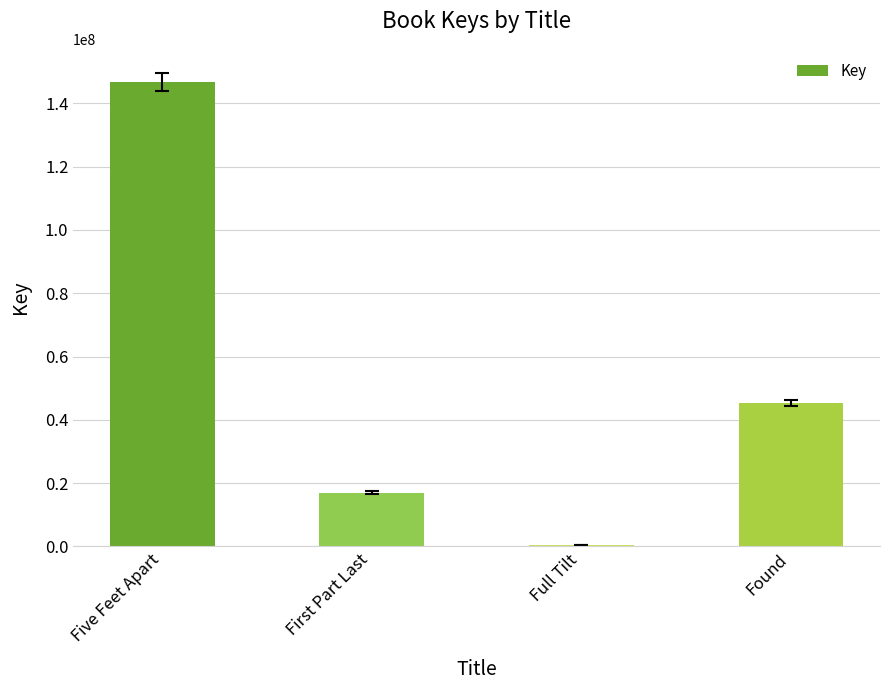

What is the sum of all values?

209422908